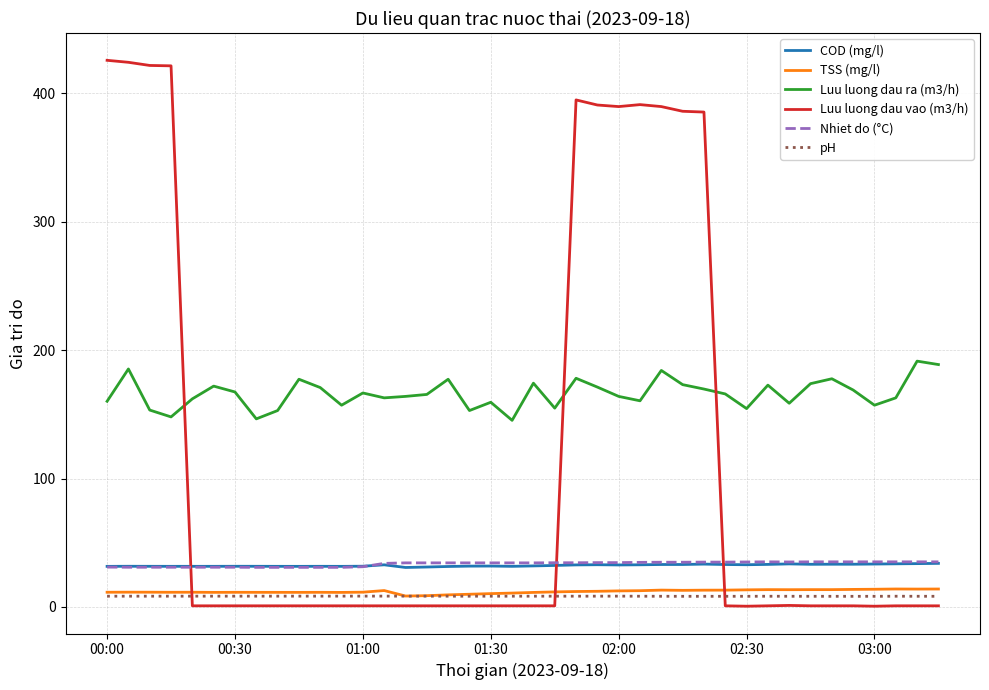

What are all the series names shown in the legend?

COD (mg/l), TSS (mg/l), Luu luong dau ra (m3/h), Luu luong dau vao (m3/h), Nhiet do (°C), pH